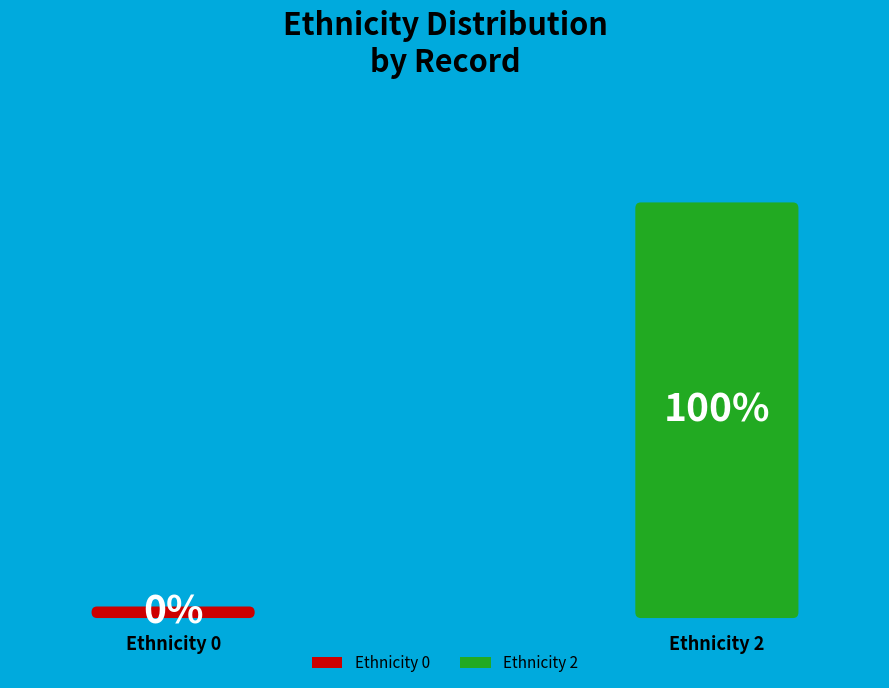

Combined, what portion of the pie is 1 and 2?

100.0%